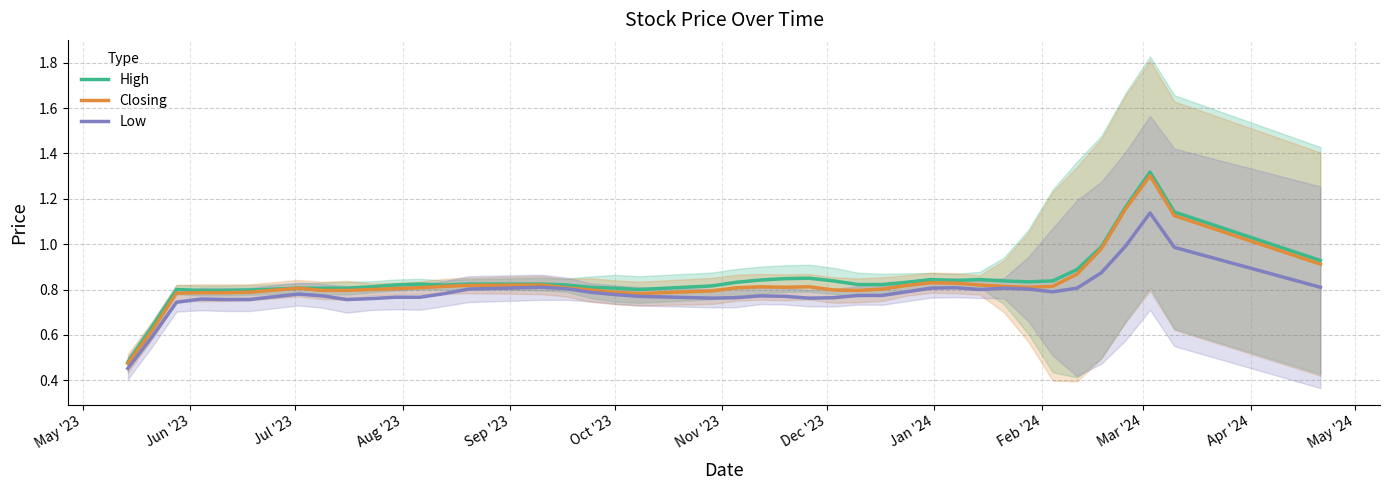

Rank the series by their maximum value, from highest to lowest.

High, Closing, Low